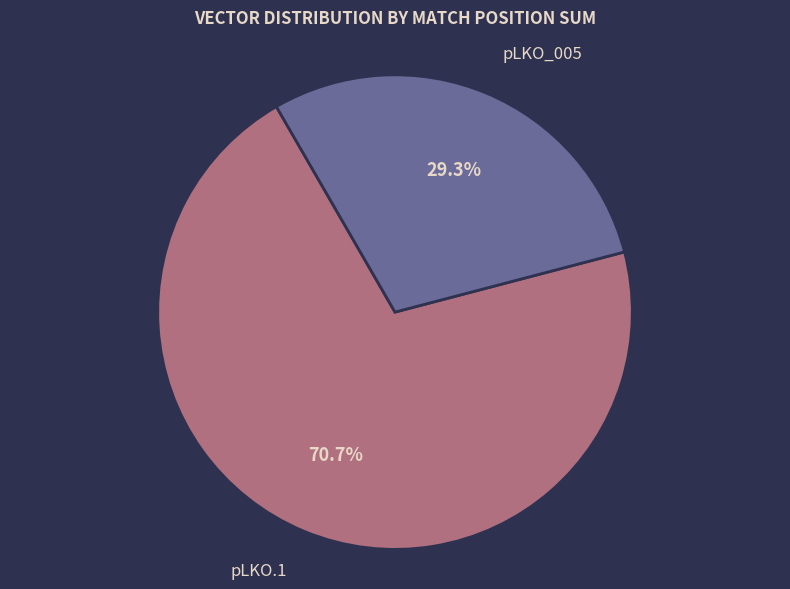

Does any single category account for the majority?

Yes